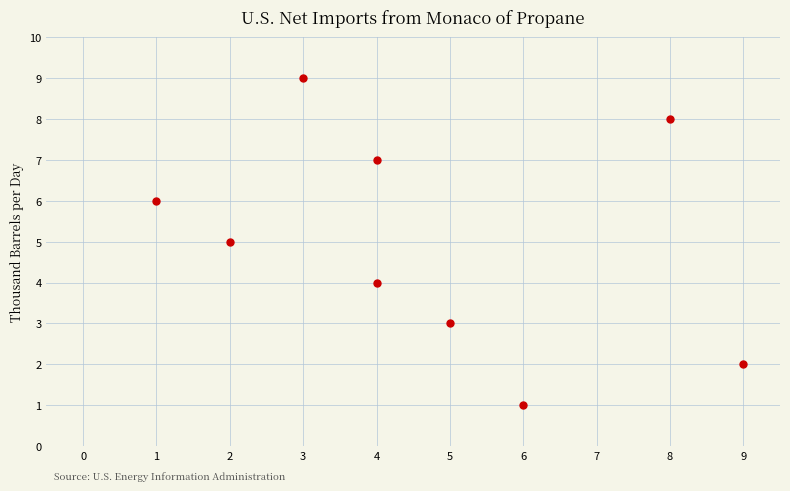

What is the range of X values (max minus min)?

8